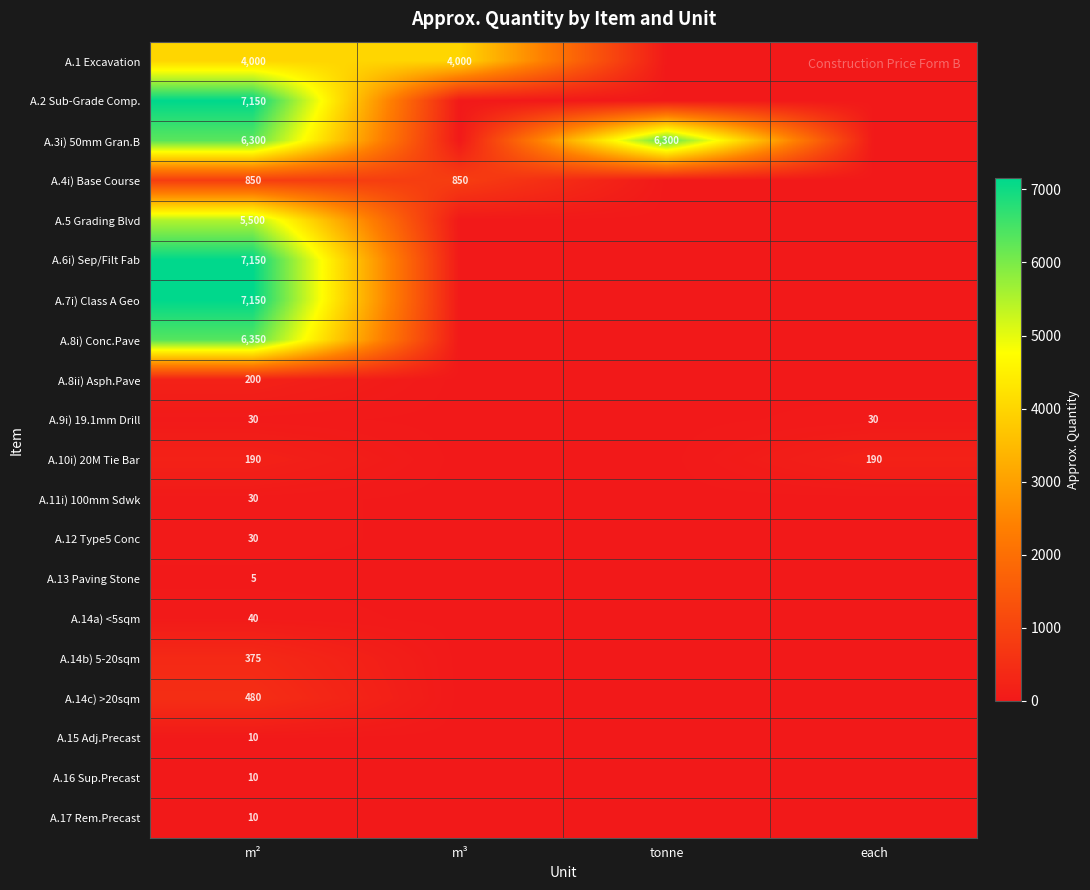

What is the spread (max minus min) of values at m²?

7145